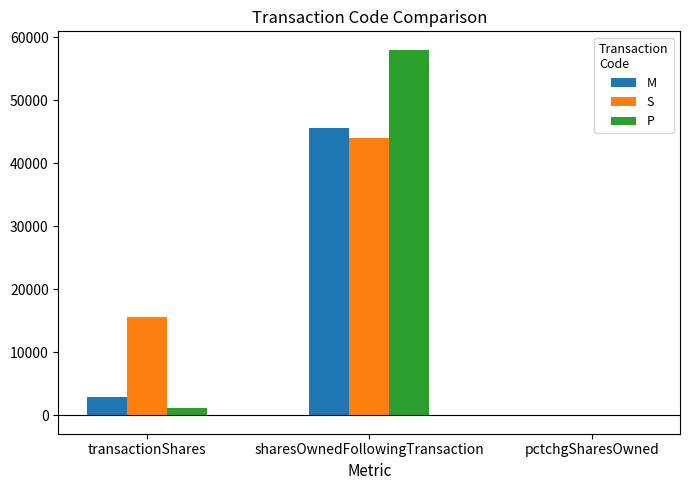

At which category is the sum across all series the highest?

sharesOwnedFollowingTransaction